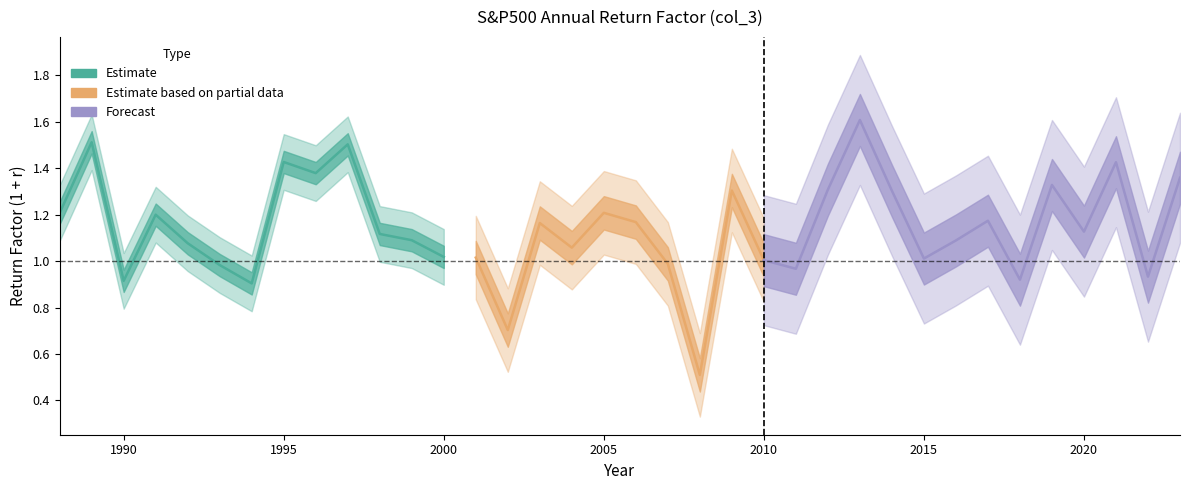

Is this an area chart (filled region under the line)?

No